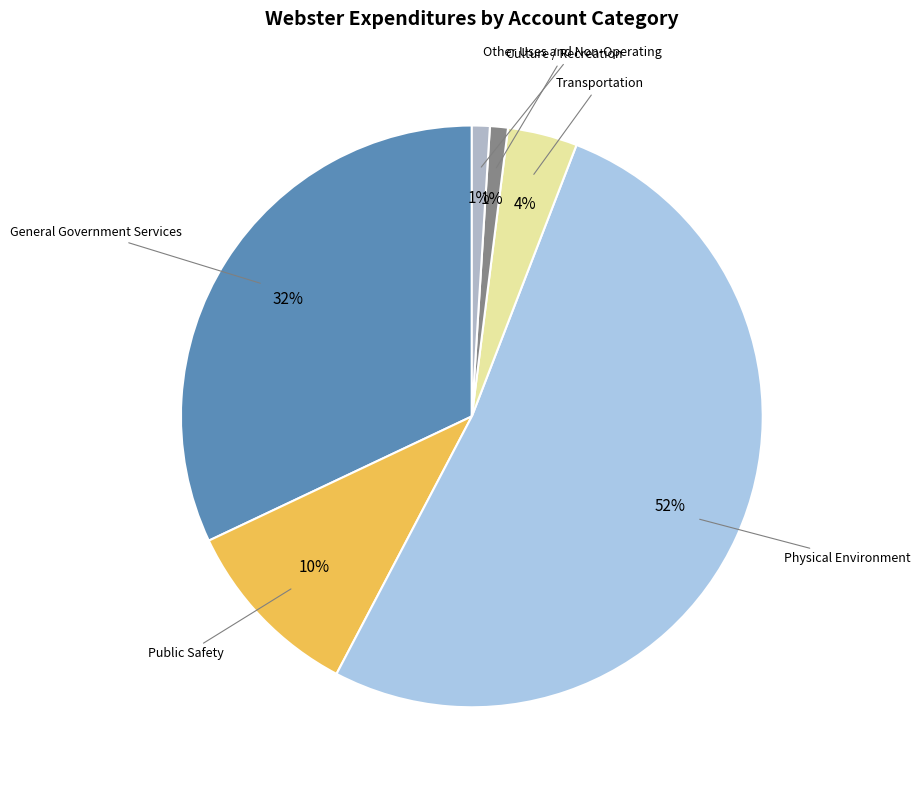

Between Transportation and Physical Environment, which is larger?

Physical Environment